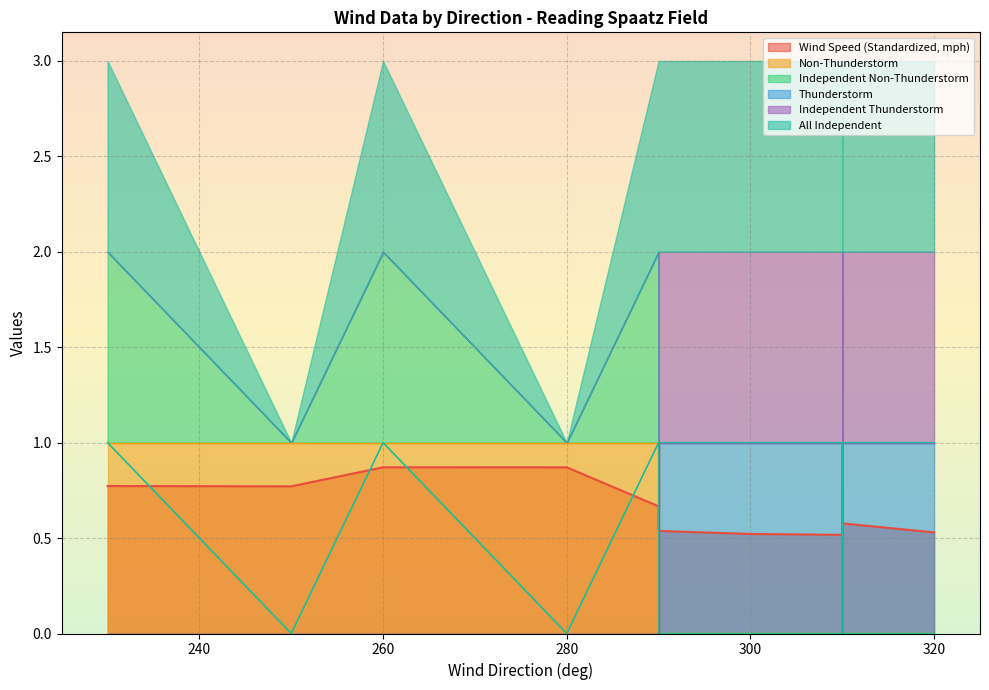

Between 260 and 290, which series saw the biggest shift?

Non-Thunderstorm